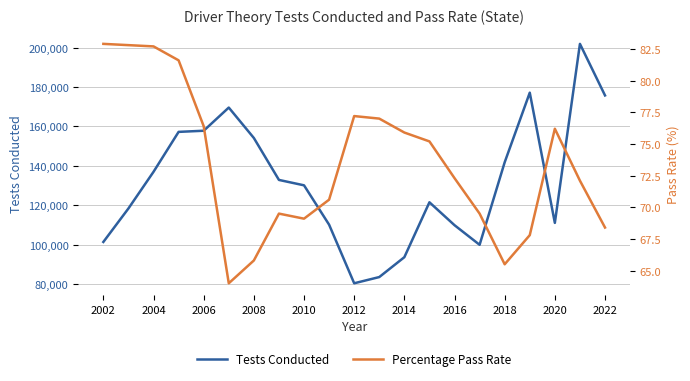

True or false: Percentage Pass Rate and Tests Conducted cross at least once.

False